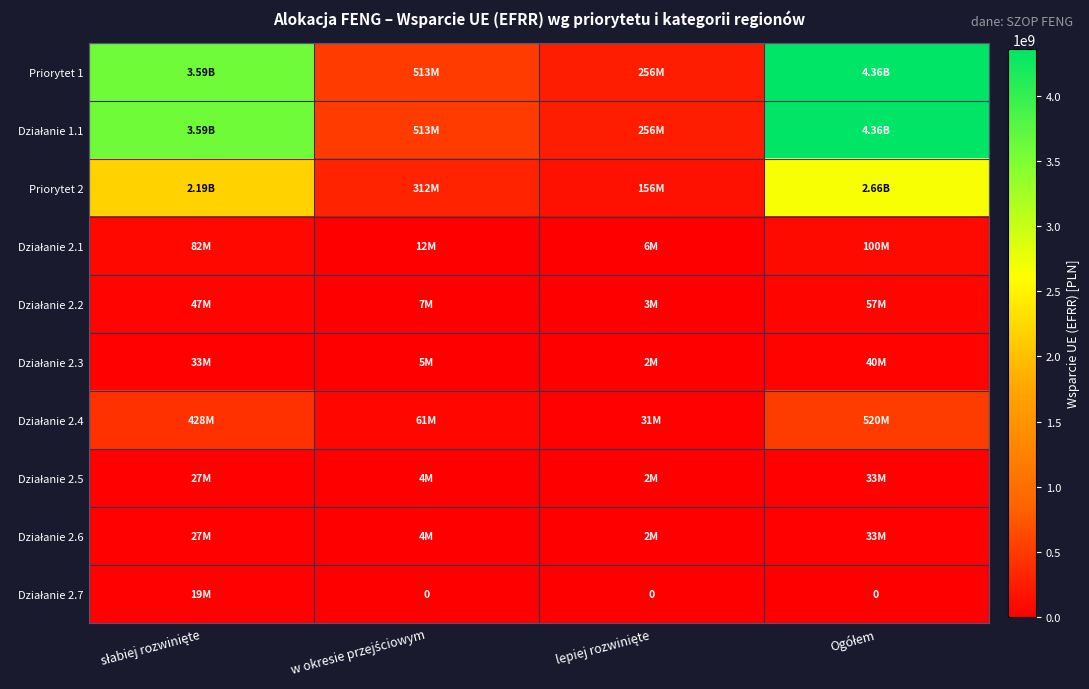

What is the maximum value for Działanie 2.3?

40000000